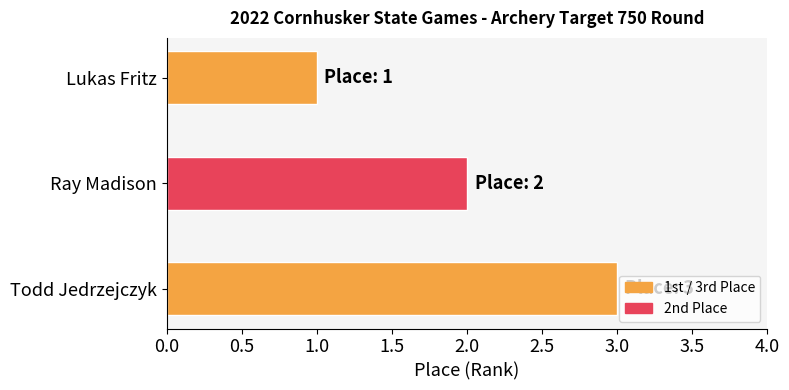

Are the bars horizontal?

Yes